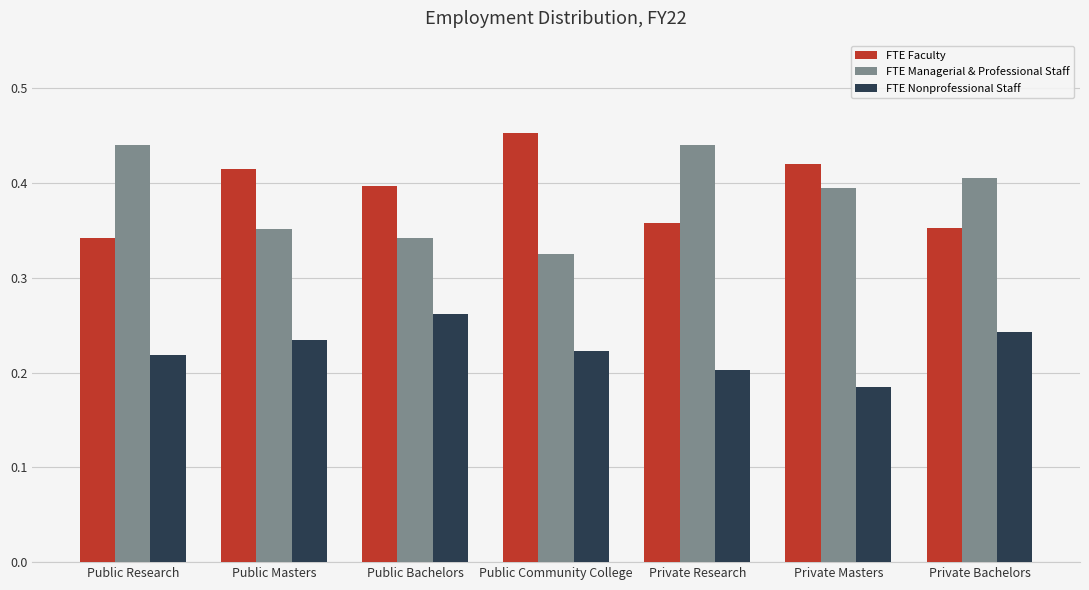

Is the value of FTE Faculty at Private Bachelors greater than the value of FTE Nonprofessional Staff at Private Masters?

Yes